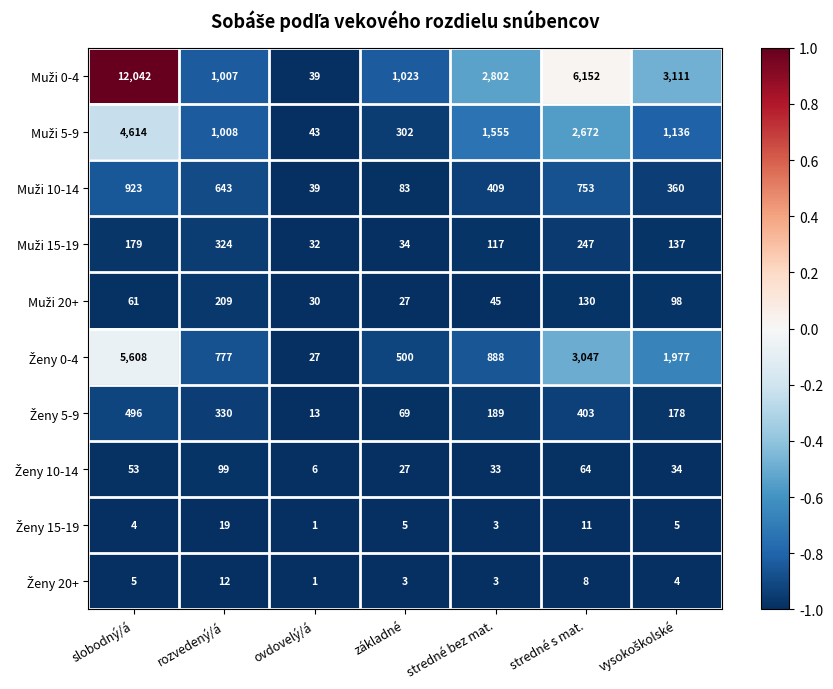

What is the total value across all series at stredné bez mat.?

6044